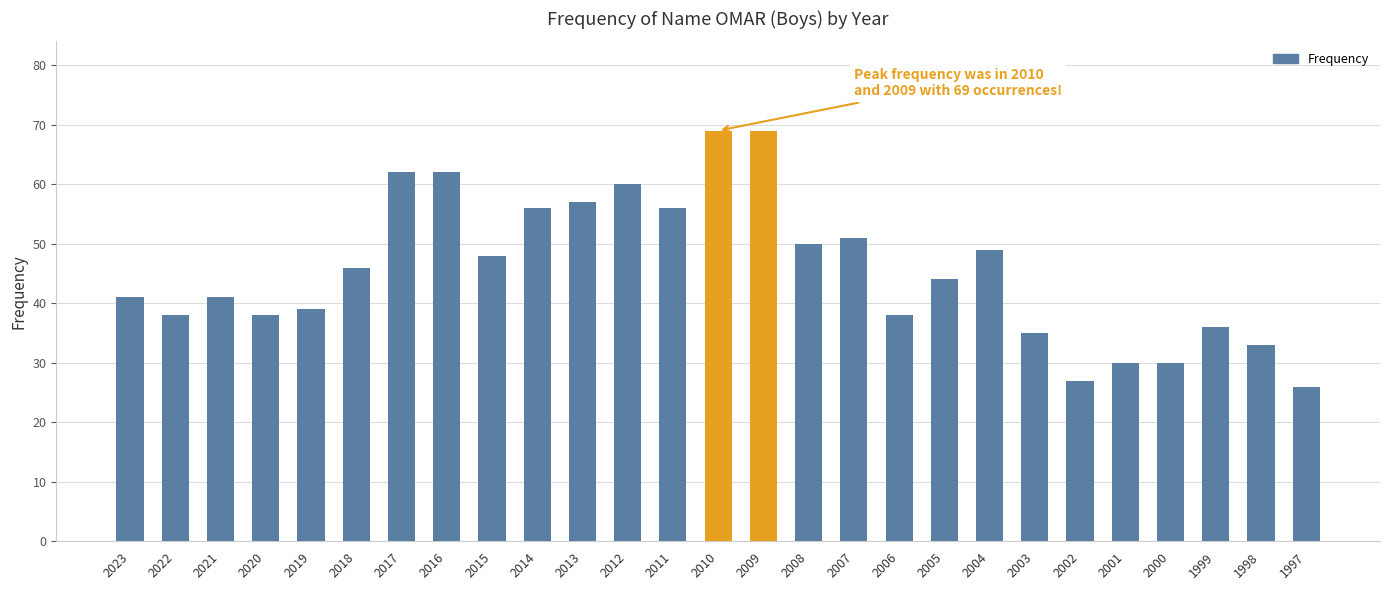

Reading right to left, extract all data points from this chart.

26	33	36	30	30	27	35	49	44	38	51	50	69	69	56	60	57	56	48	62	62	46	39	38	41	38	41